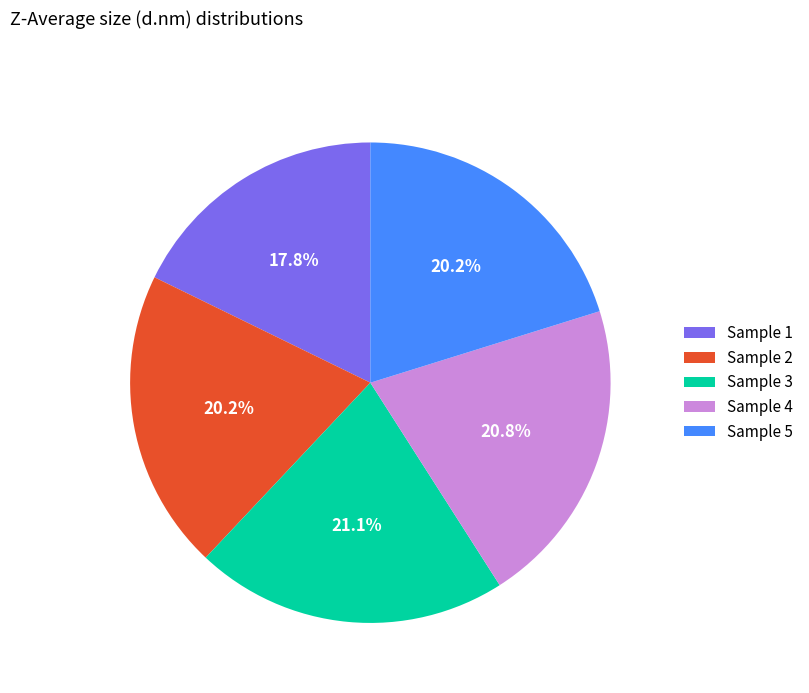

Does Sample 2 account for over 50% of the chart?

No